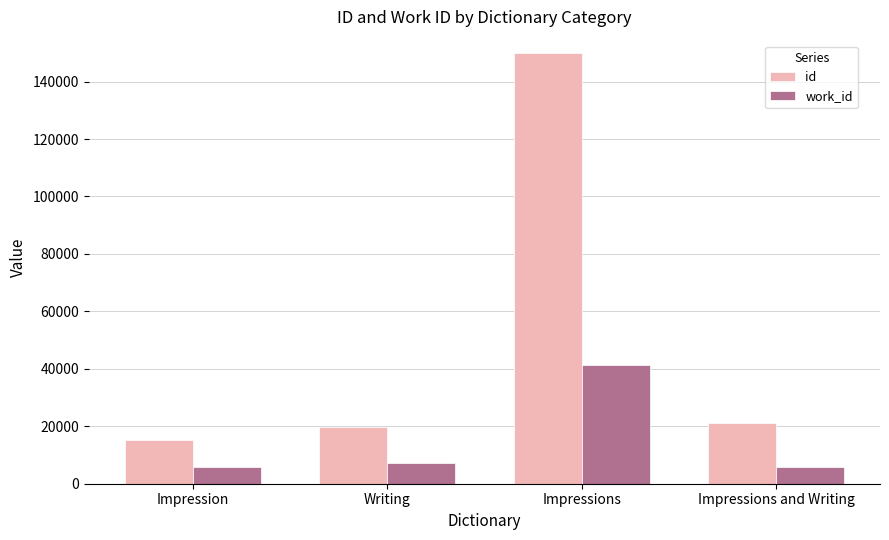

What is the difference between the maximum and minimum values in the id series?

134856